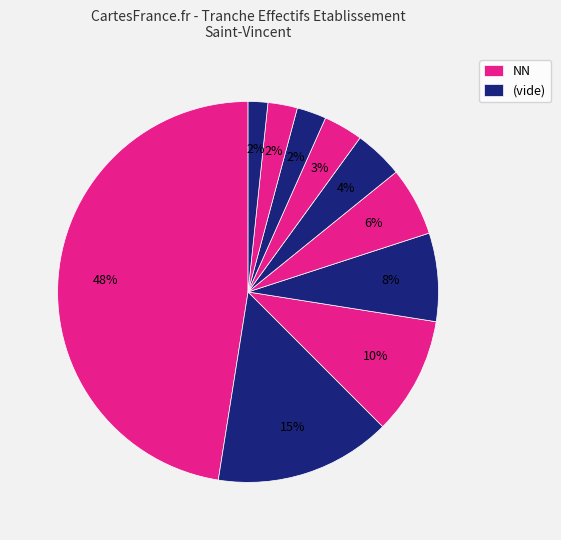

Count the number of slices in the pie.

10